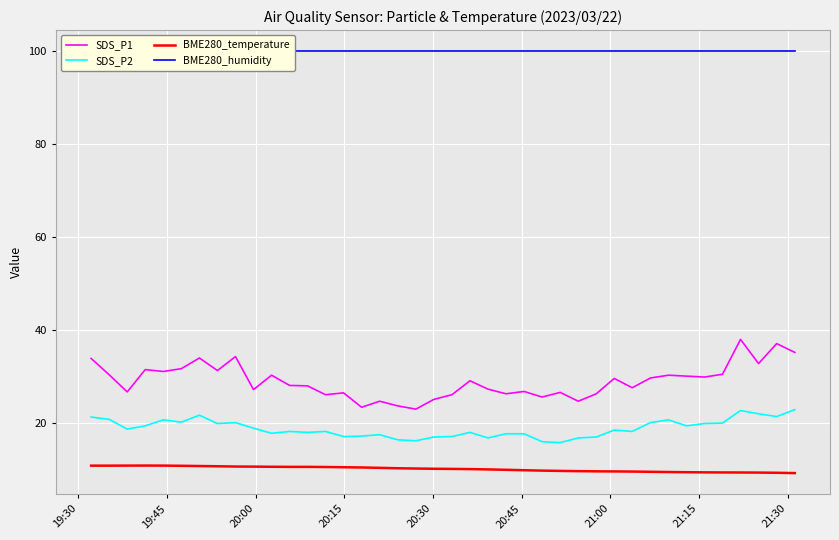

What is the difference between the maximum and second lowest values in the SDS_P1 series?

14.6